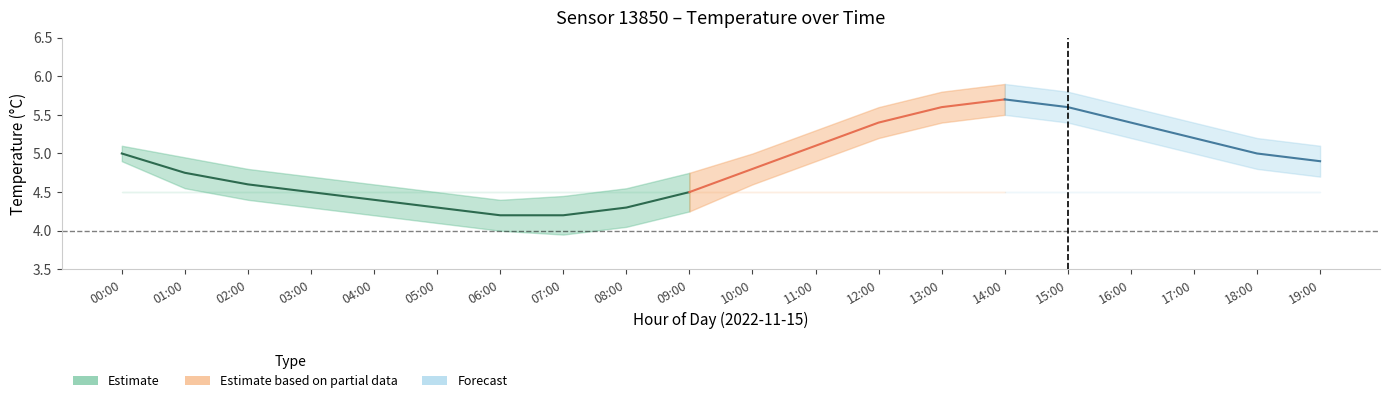

What is the label of the 8th point from the right?

12:00